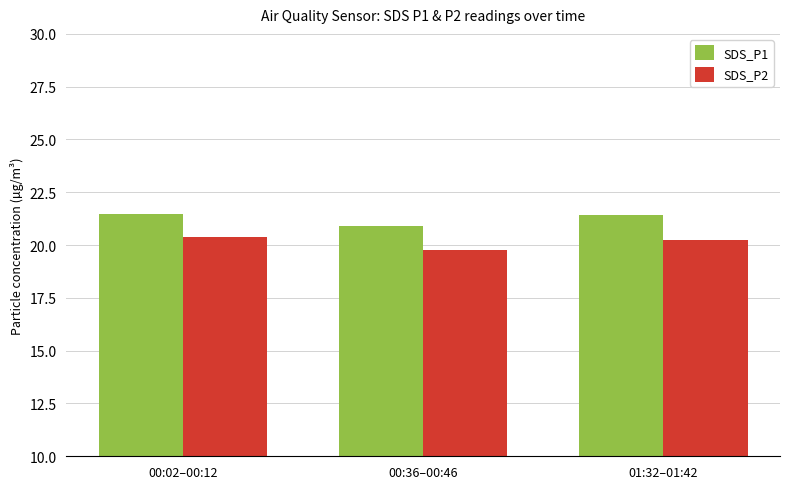

What is the average value of the SDS_P2 series?

20.1